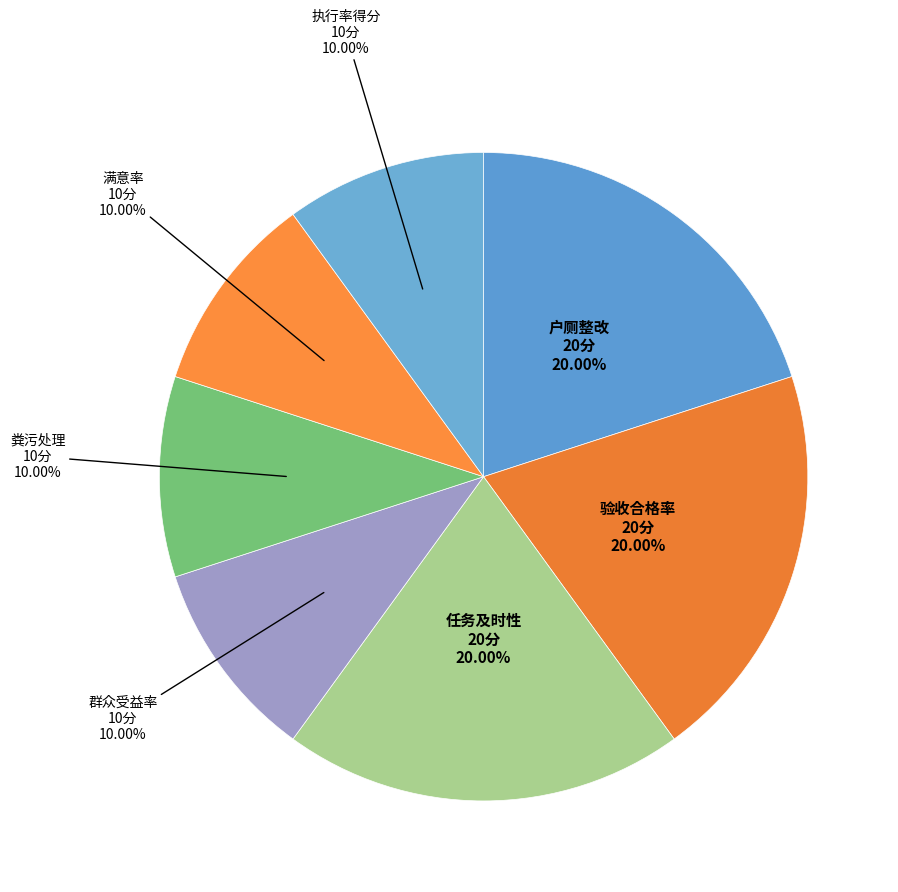

How many segments does this pie chart have?

7